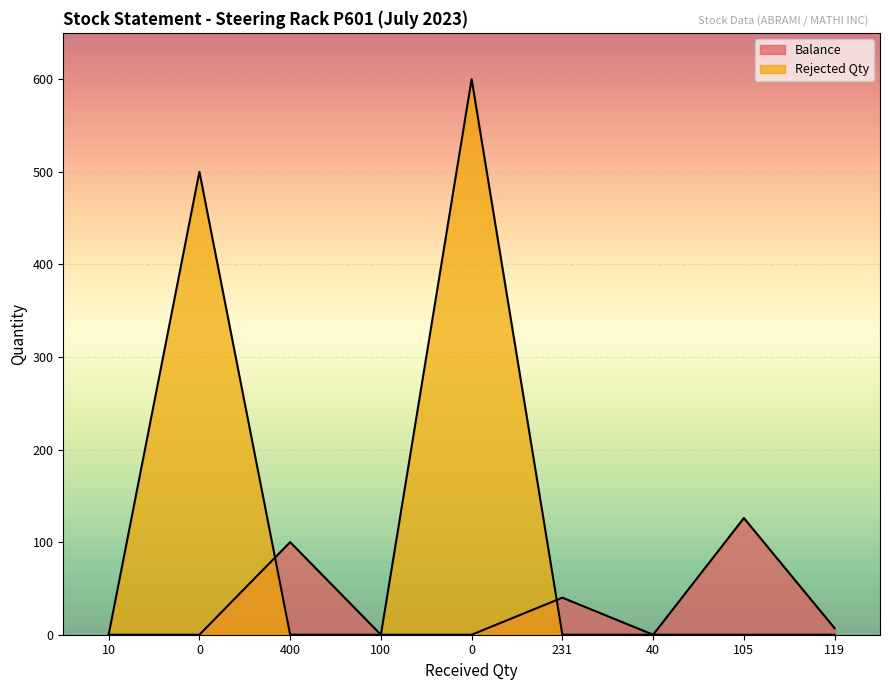

Is the value of Rejected Qty at 100 greater than the value of Balance at 231?

No